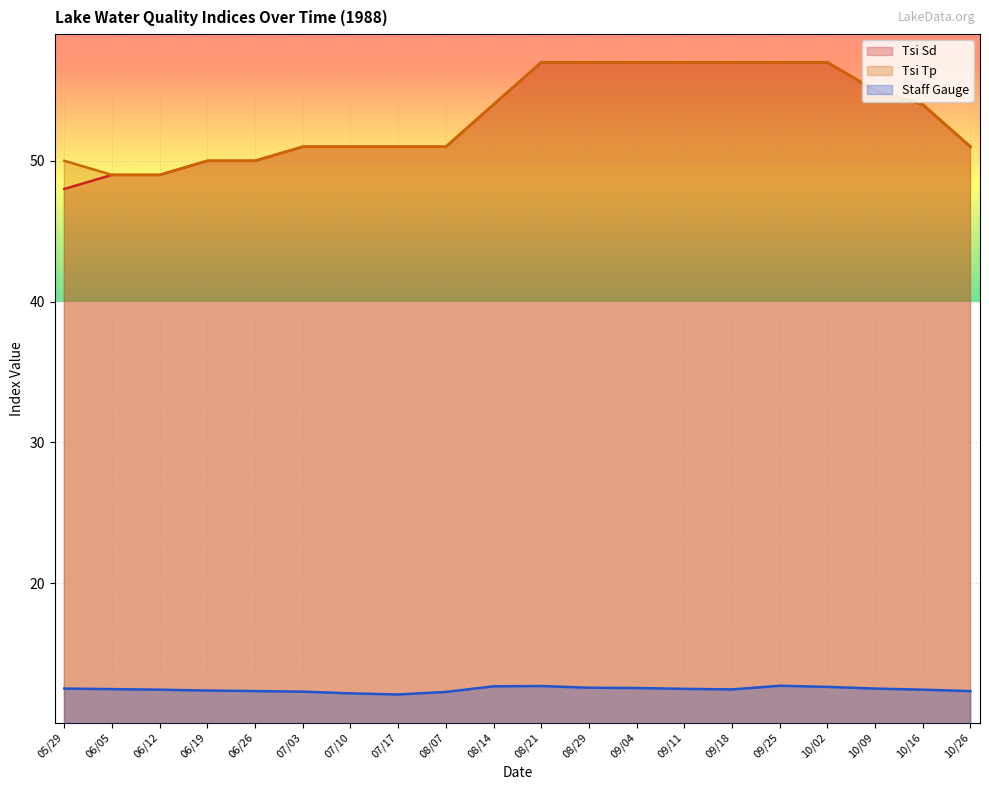

What is the sum of the Staff Gauge values at 09/11 and 07/10?

24.6